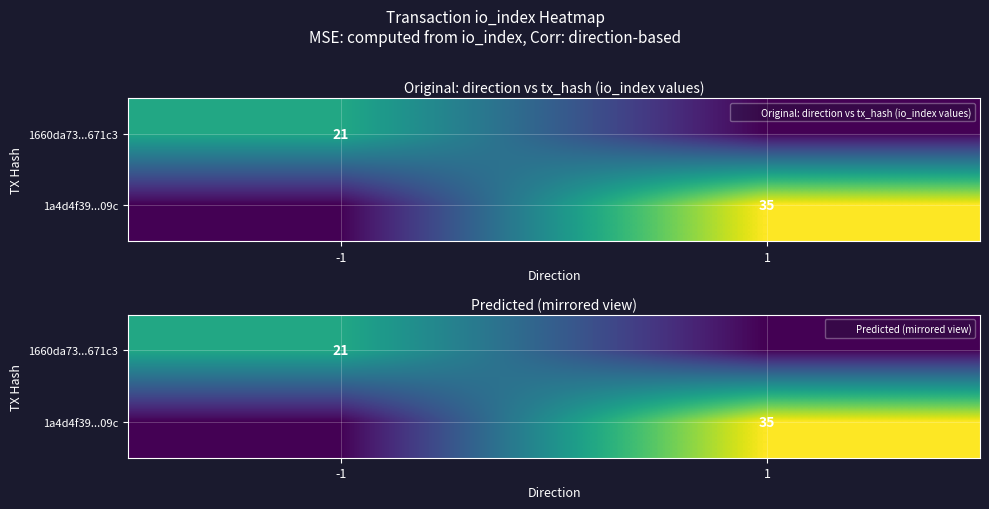

At 1, list the series in order from smallest to largest.

1660da73...671c3, 1a4d4f39...09c